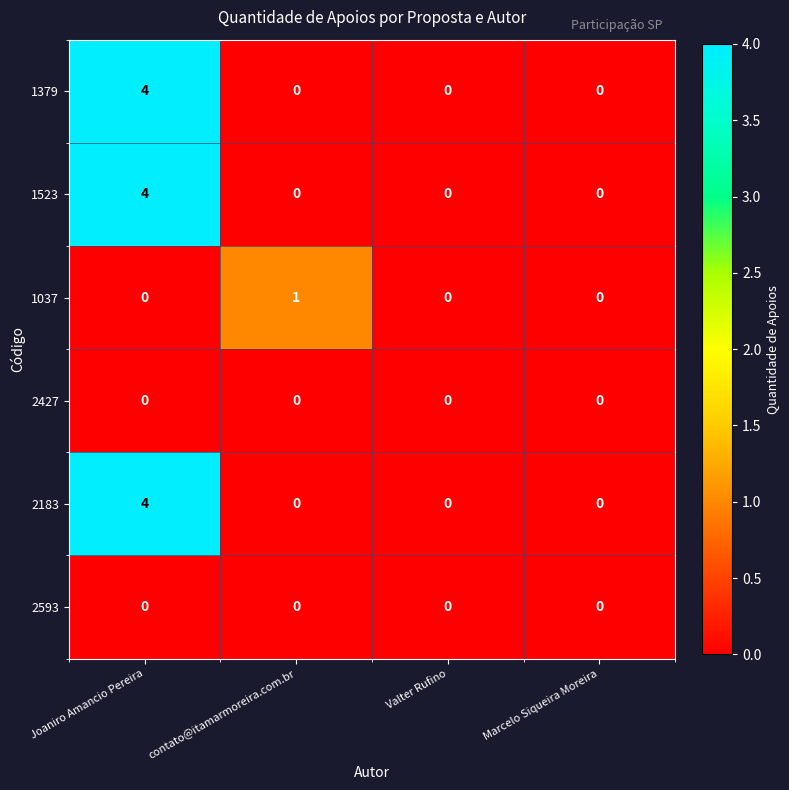

How many data points does each series have?

4